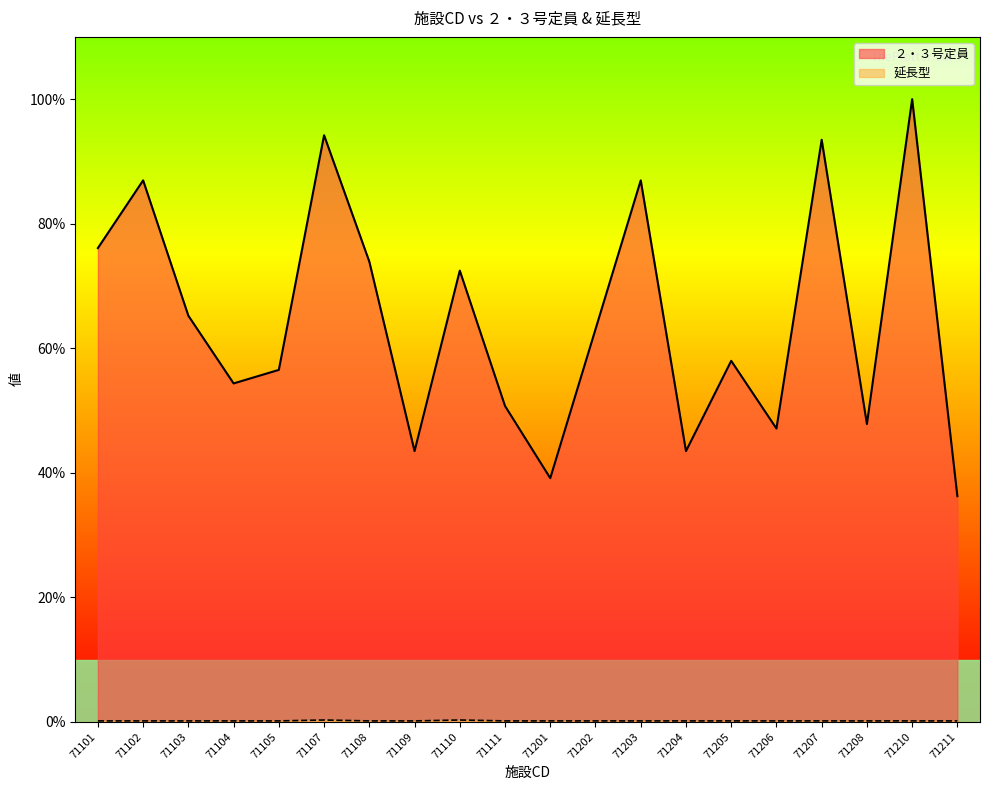

Reading left to right, list all the values displayed in this chart.

２・３号定員: 71101=76.1	71102=87.0	71103=65.2	71104=54.3	71105=56.5	71107=94.2	71108=73.9	71109=43.5	71110=72.5	71111=50.7	71201=39.1	71202=63.0	71203=87.0	71204=43.5	71205=58.0	71206=47.1	71207=93.5	71208=47.8	71210=100.0	71211=36.2
延長型: 71101=0.1	71102=0.1	71103=0.1	71104=0.1	71105=0.1	71107=0.3	71108=0.1	71109=0.1	71110=0.3	71111=0.1	71201=0.1	71202=0.1	71203=0.1	71204=0.1	71205=0.1	71206=0.1	71207=0.1	71208=0.1	71210=0.1	71211=0.1